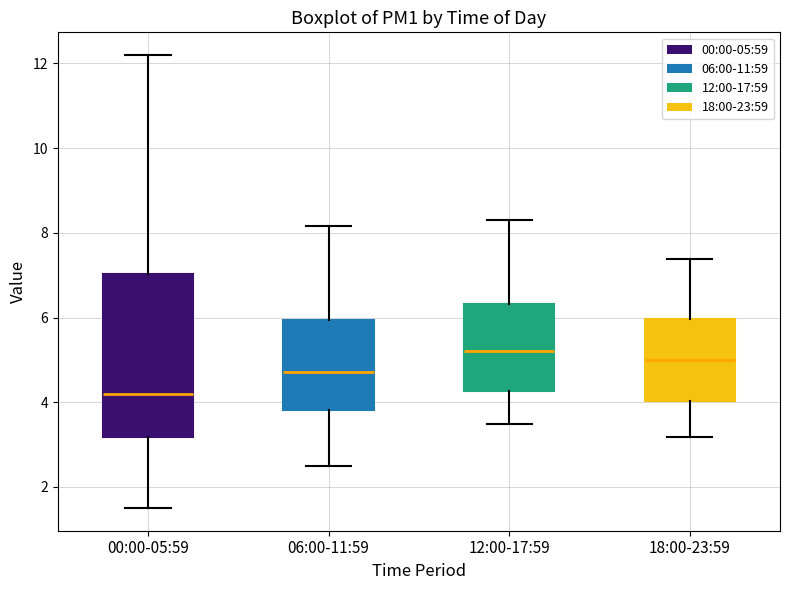

Reading left to right, transcribe this box plot: for each box, give where its median line is, the range the box spans, and where its two whiskers end, as read against the y-axis. The values are not printed on the chart, so give them approximately, as read against the axis.

00:00-05:59: median 4.2, box 3.2 to 7.0, whiskers 1.6 to 12.2
06:00-11:59: median 4.8, box 3.8 to 6.0, whiskers 2.6 to 8.2
12:00-17:59: median 5.2, box 4.2 to 6.4, whiskers 3.4 to 8.4
18:00-23:59: median 5.0, box 4.0 to 6.0, whiskers 3.2 to 7.4